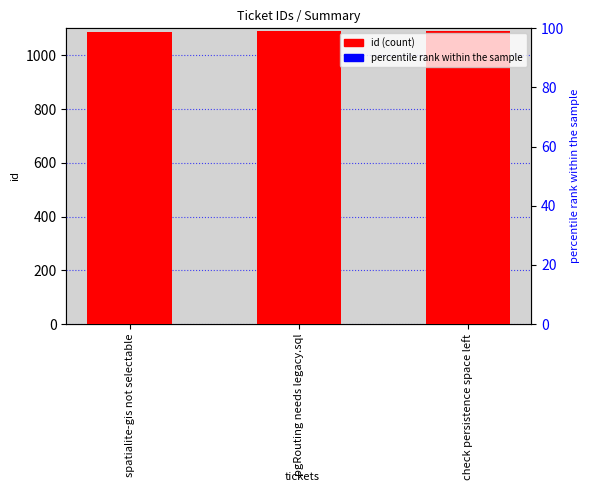

Rank the categories by percentile rank within the sample value from highest to lowest.

spatialite-gis not selectable, pgRouting needs legacy.sql, check persistence space left